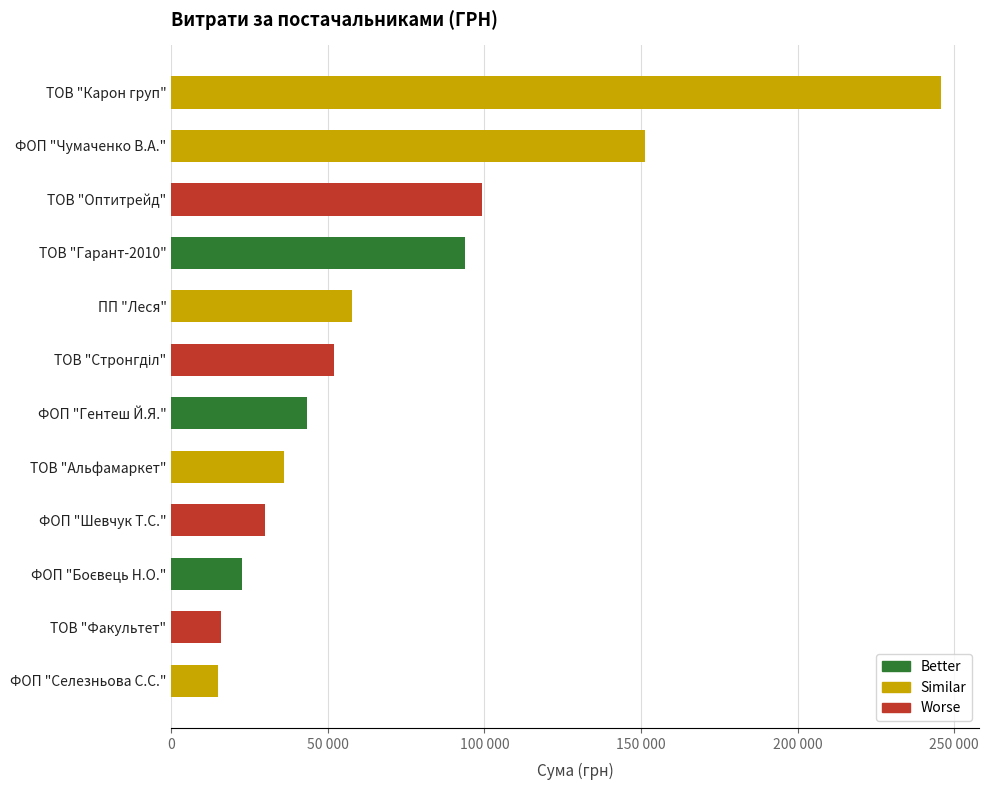

Are the bars horizontal?

Yes